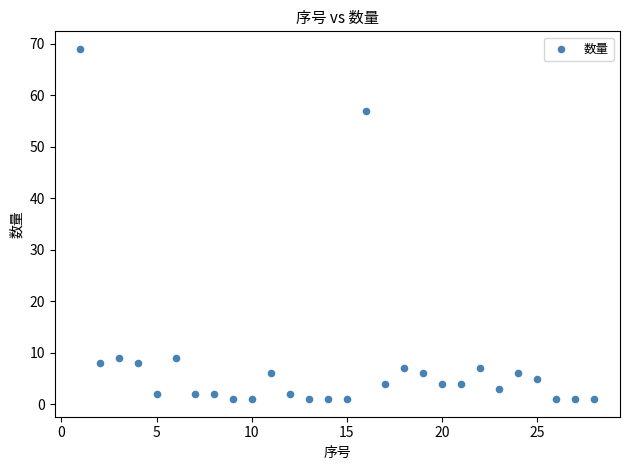

What is the range of X values (max minus min)?

27